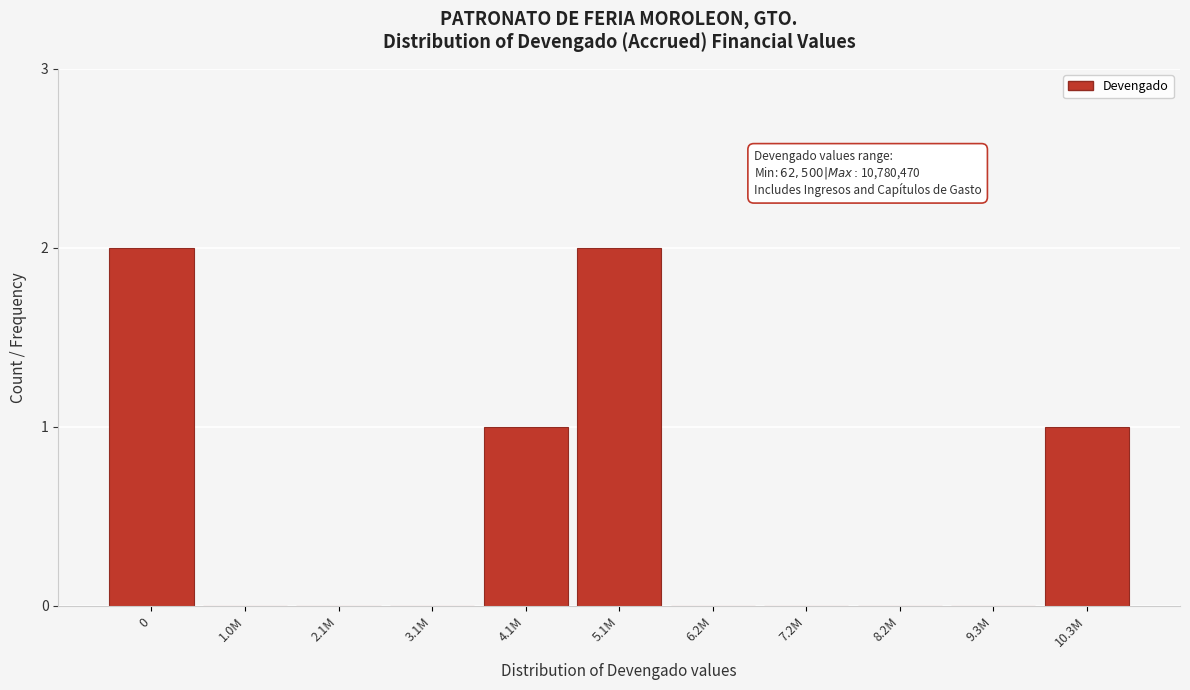

Reading left to right, what are all the values shown in this chart?

0=2	1.0M=0	2.1M=0	3.1M=0	4.1M=1	5.1M=2	6.2M=0	7.2M=0	8.2M=0	9.3M=0	10.3M=1